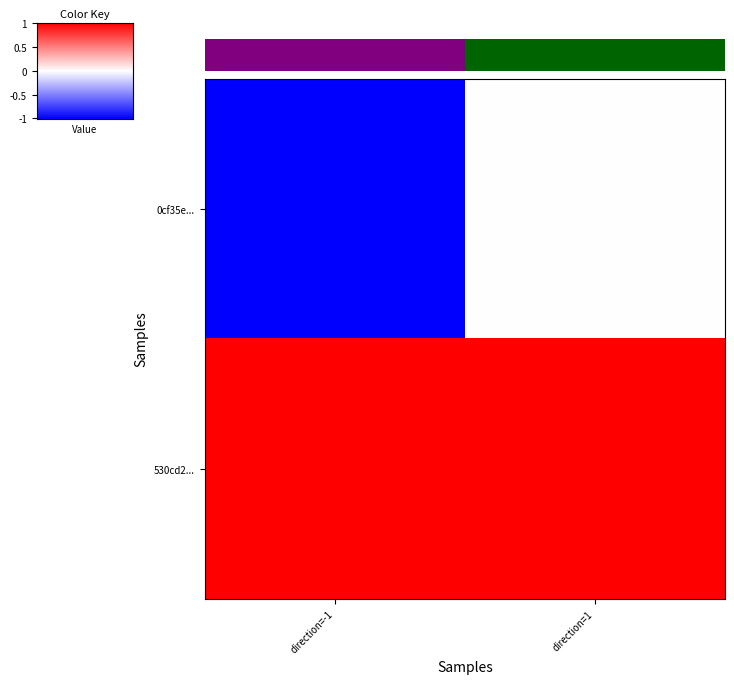

Reading right to left, transcribe all the data shown in this chart.

0cf35e...: direction=1=0	direction=-1=-1
530cd2...: direction=1=1	direction=-1=1